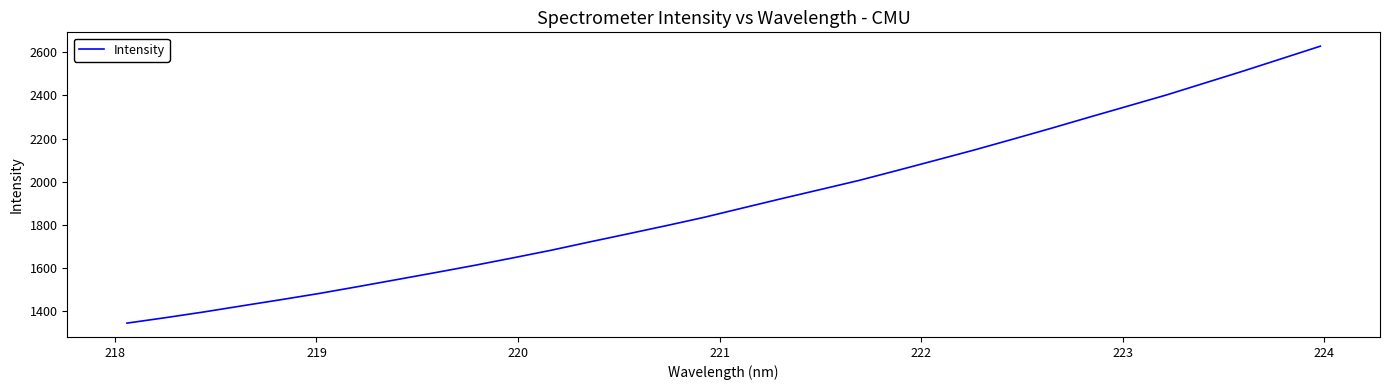

Reading left to right, what are all the values shown in this chart?

1343.2	1368.5	1395.1	1423.8	1452.0	1481.2	1512.8	1545.1	1577.6	1610.6	1645.4	1681.1	1719.6	1757.4	1795.6	1835.0	1878.2	1921.1	1963.1	2005.2	2051.8	2099.1	2146.7	2196.7	2247.4	2299.5	2350.8	2402.3	2457.9	2513.4	2571.0	2628.6